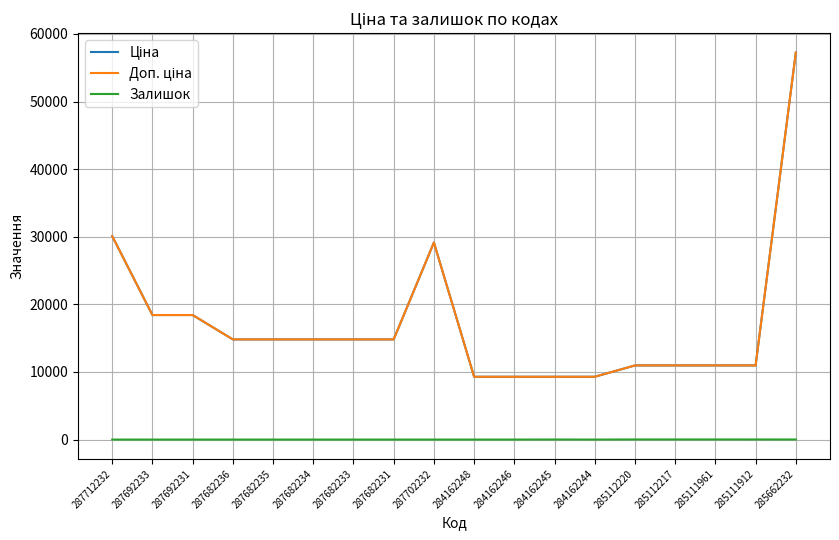

The value of Доп. ціна at 287682234 is 3176.9. True or false?

False